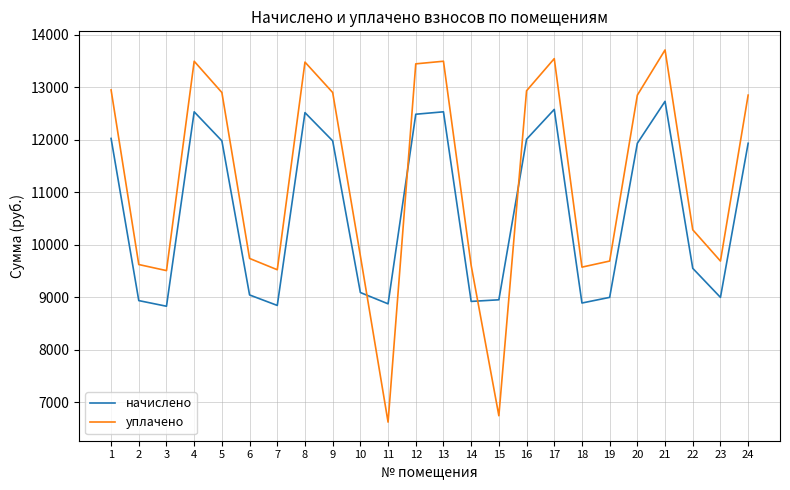

How many values in the начислено series are below 11934?

12